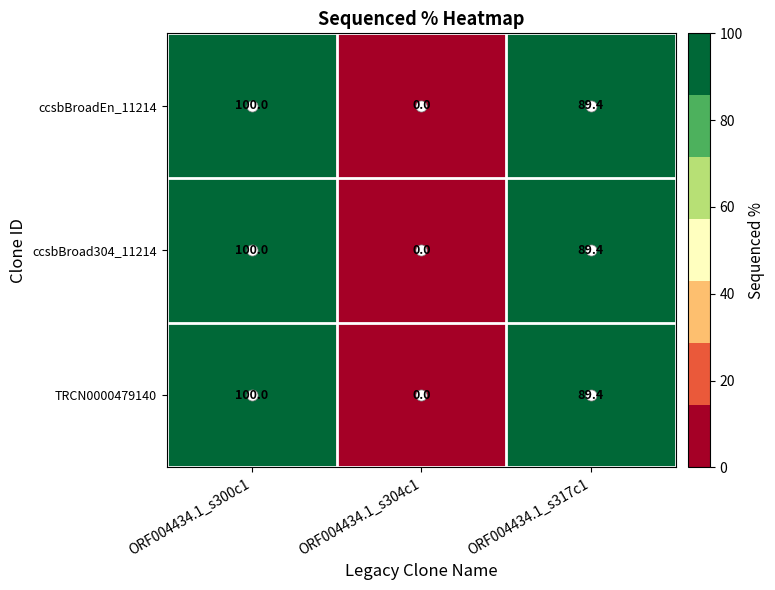

How many ccsbBroad304_11214 values are between 0 and 100?

3